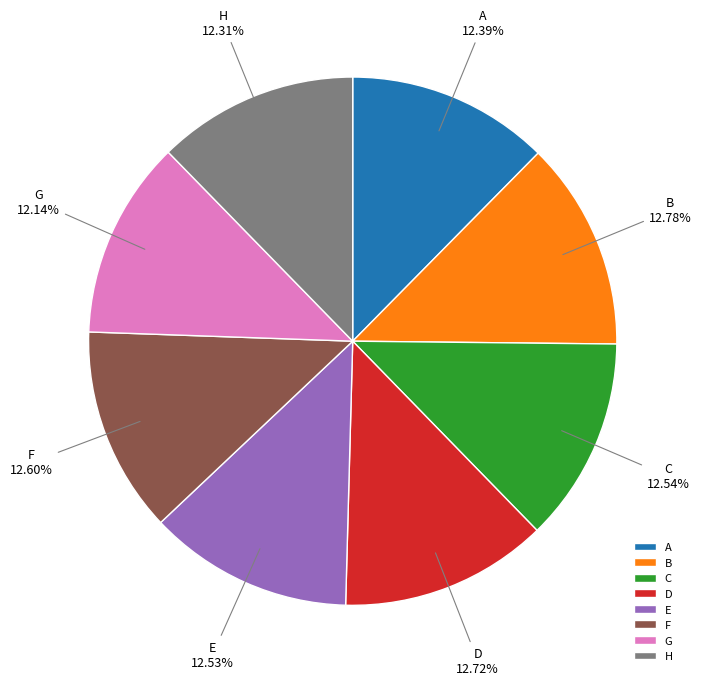

Does D account for over 50% of the chart?

No